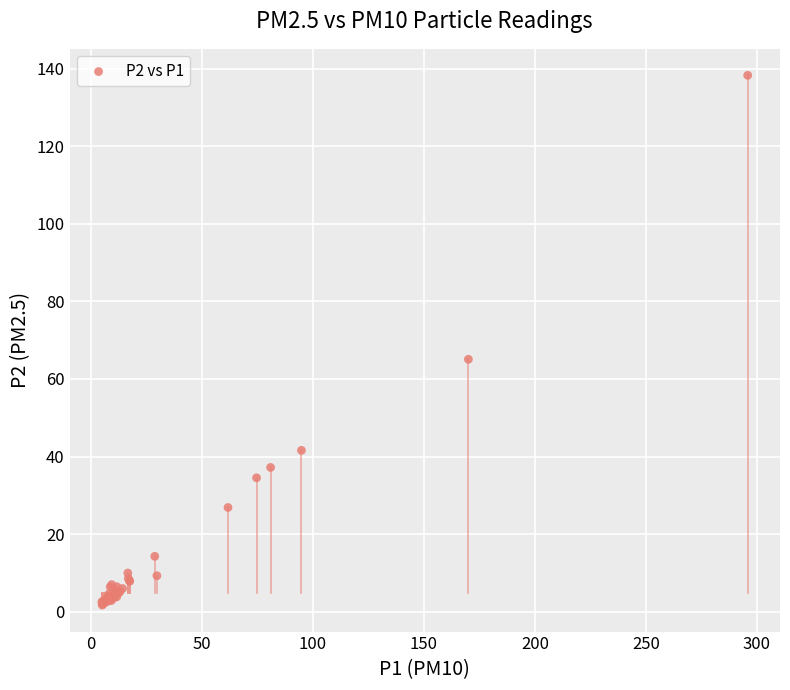

What Y value in the scatter plot is closest to 69?

65.1